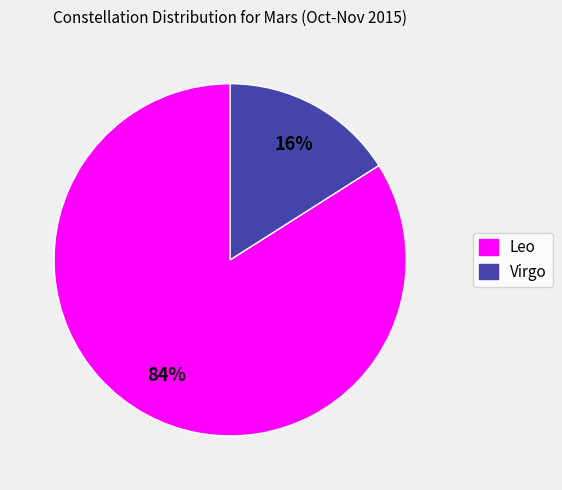

To the nearest percent, what portion does Virgo represent?

16%